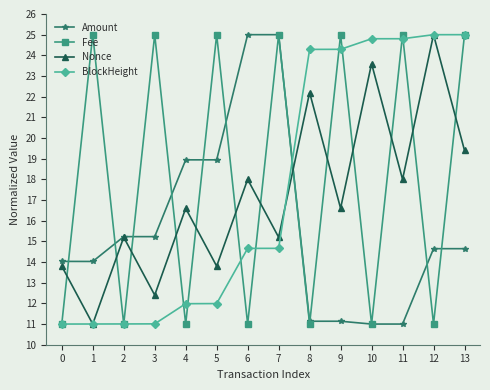

How many interior local valleys does the Nonce series have?

6